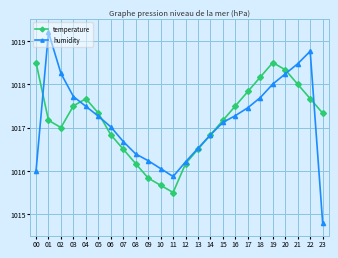

Rank the series at 12 from lowest to highest value.

temperature, humidity